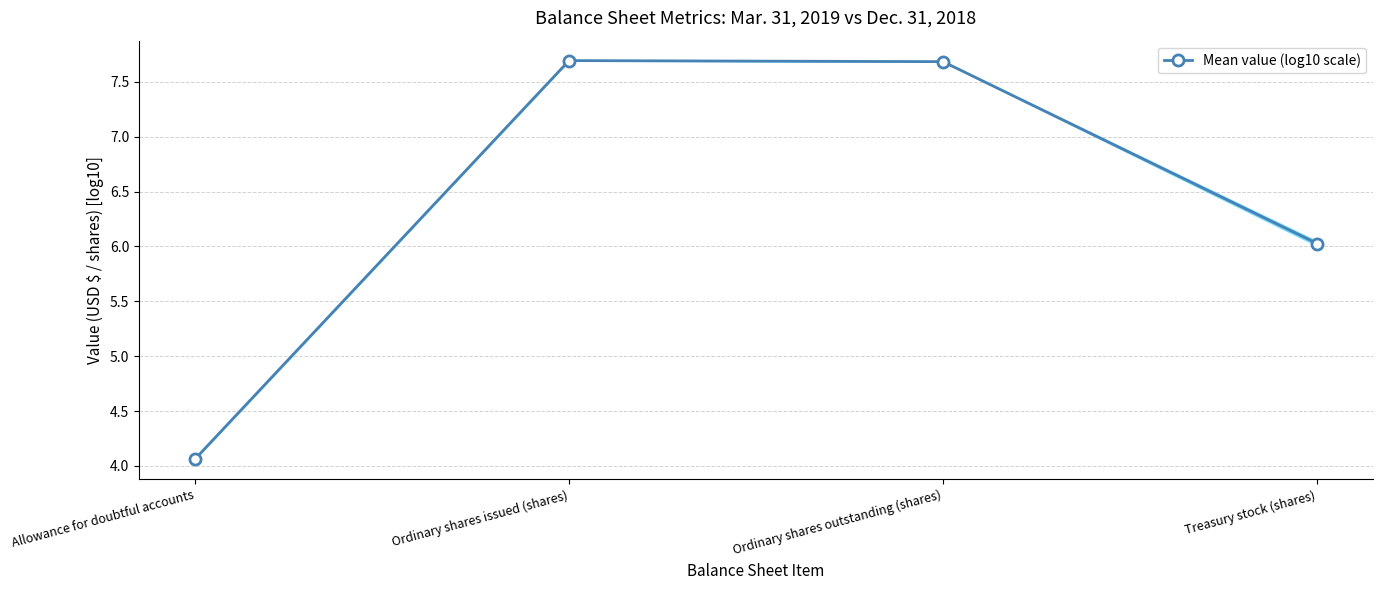

What is the difference between the maximum and minimum values?

3.6